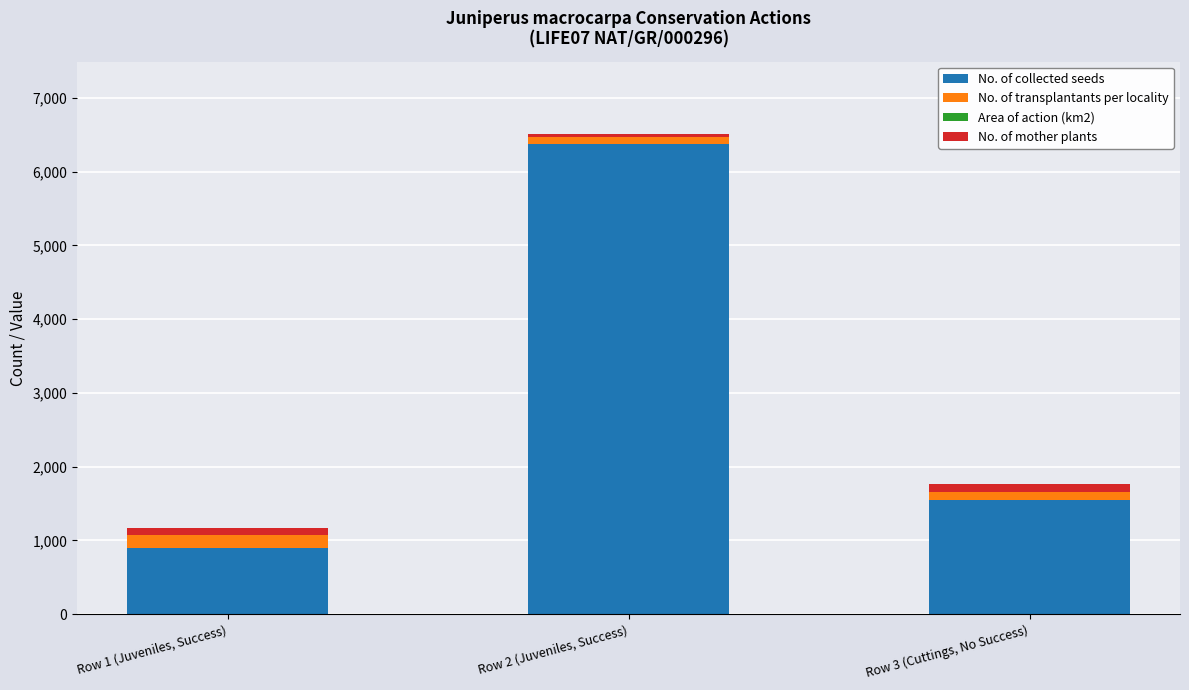

What is the difference between the No. of collected seeds values at Row 2 (Juveniles, Success) and Row 1 (Juveniles, Success)?

5477.0